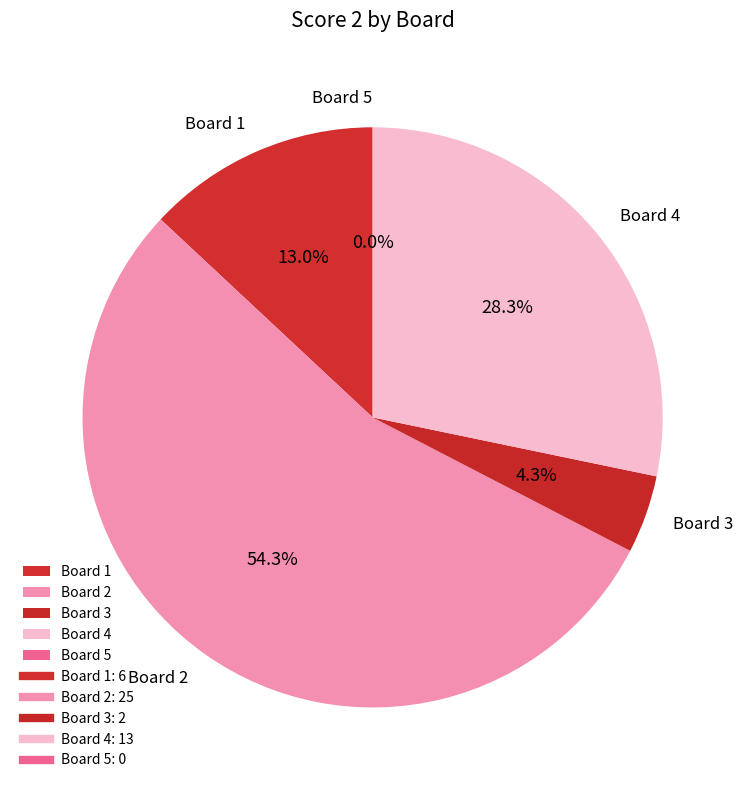

What is the change in value from 2 to 4?

-12